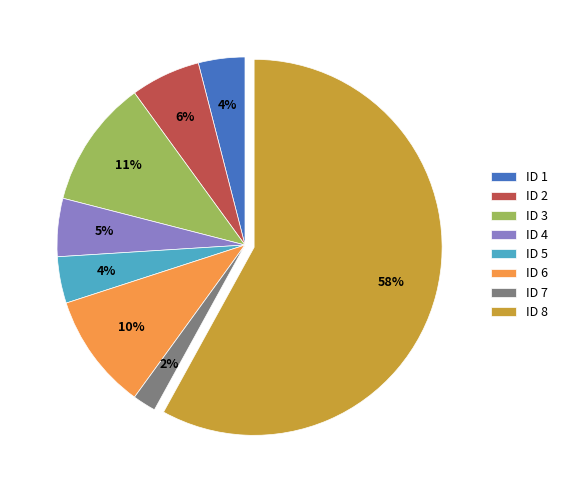

To the nearest percent, what is the difference between the ID 2 and ID 4 slice percentages?

1%